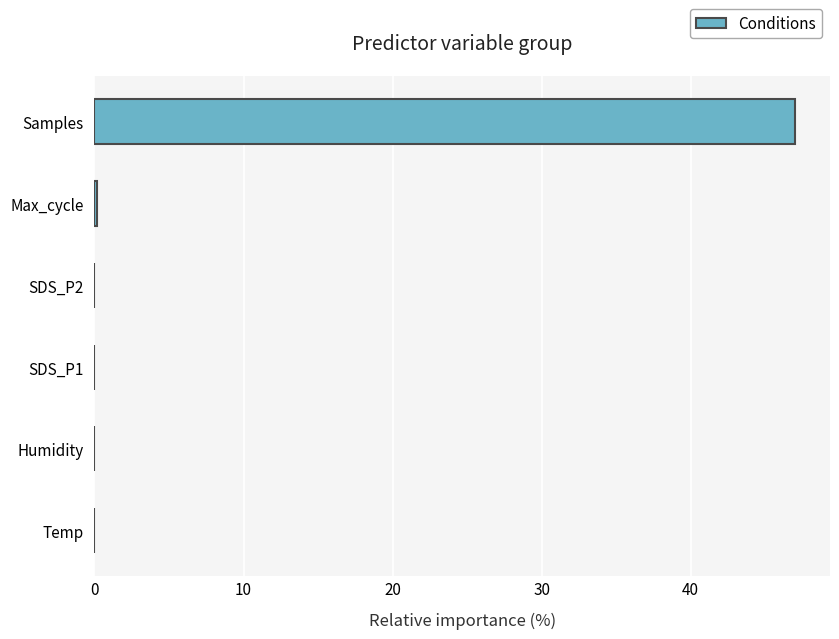

What is the change in value from SDS_P2 to Samples?

+47.0